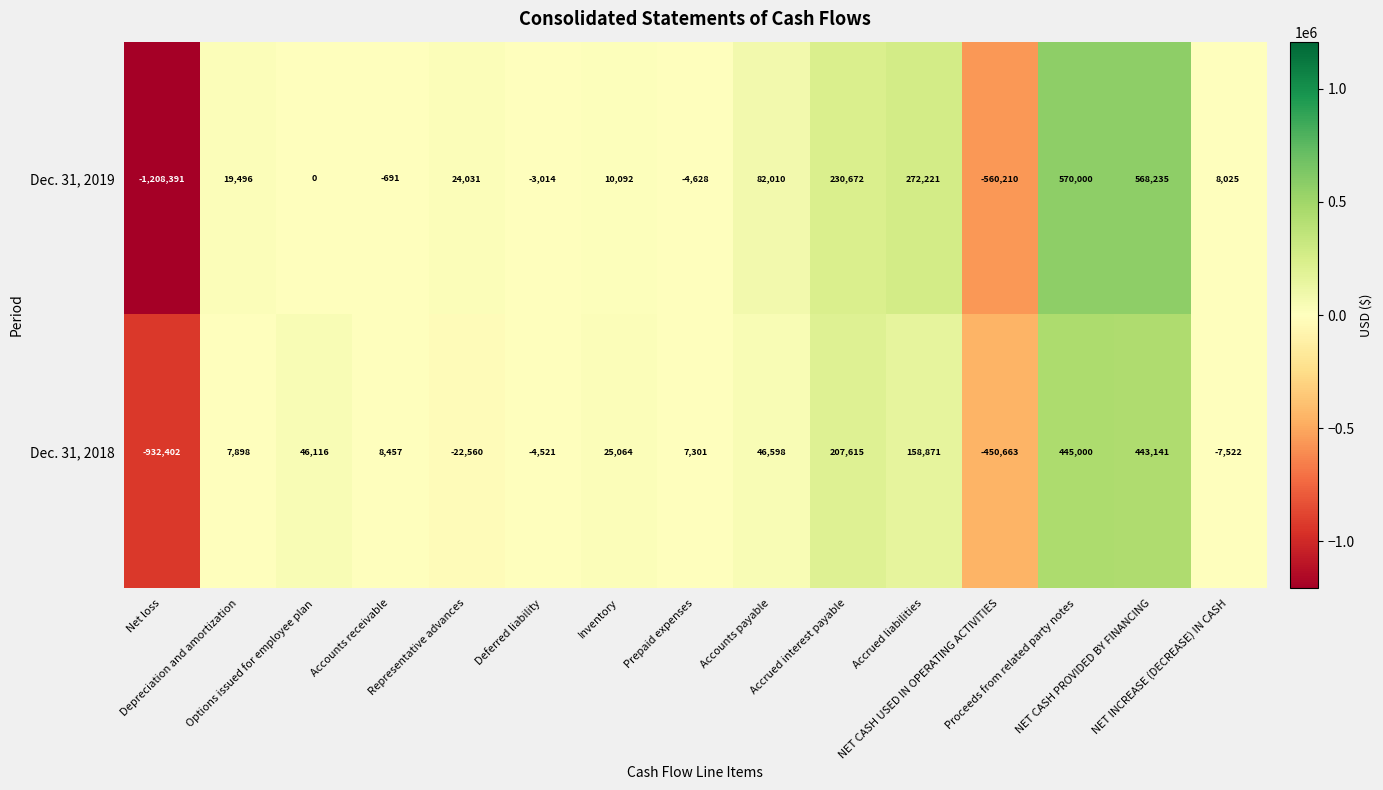

Which label corresponds to the smallest value in the chart?

Net loss